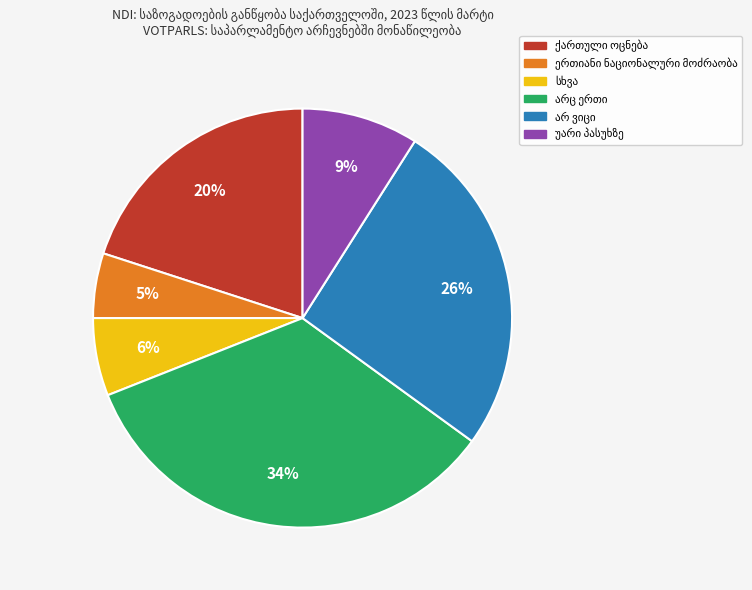

Does any single category account for the majority?

No